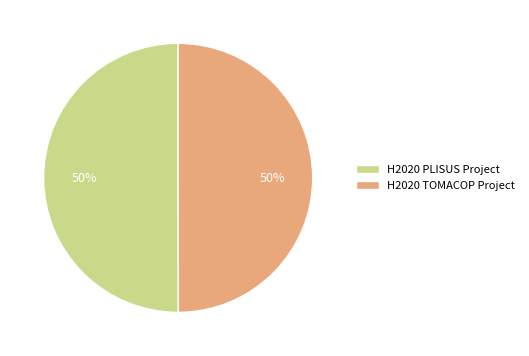

What percentage is the H2020 TOMACOP Project slice, to the nearest percent?

50%